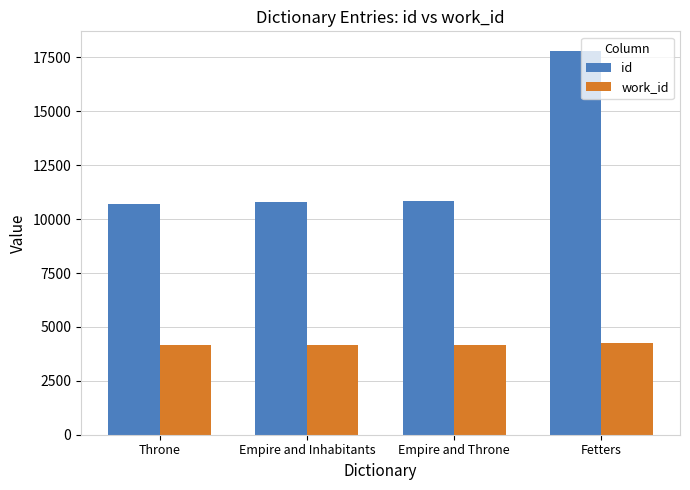

Which series has the largest total across all categories?

id